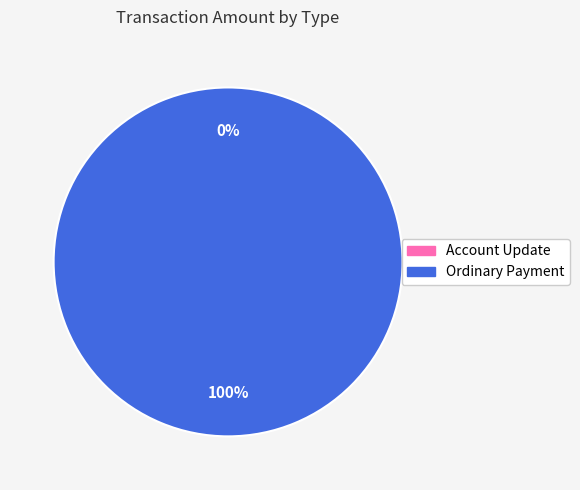

How many segments does this pie chart have?

2